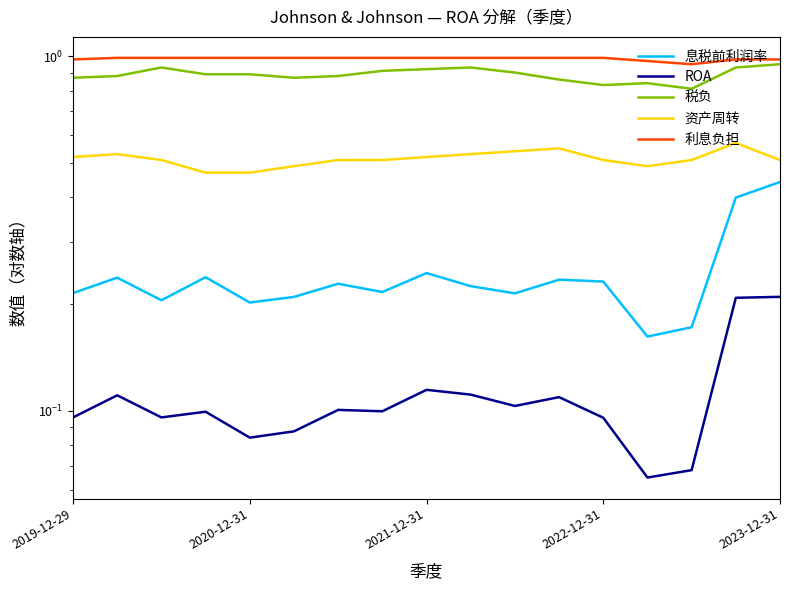

True or false: ROA and 税负 cross at least once.

False